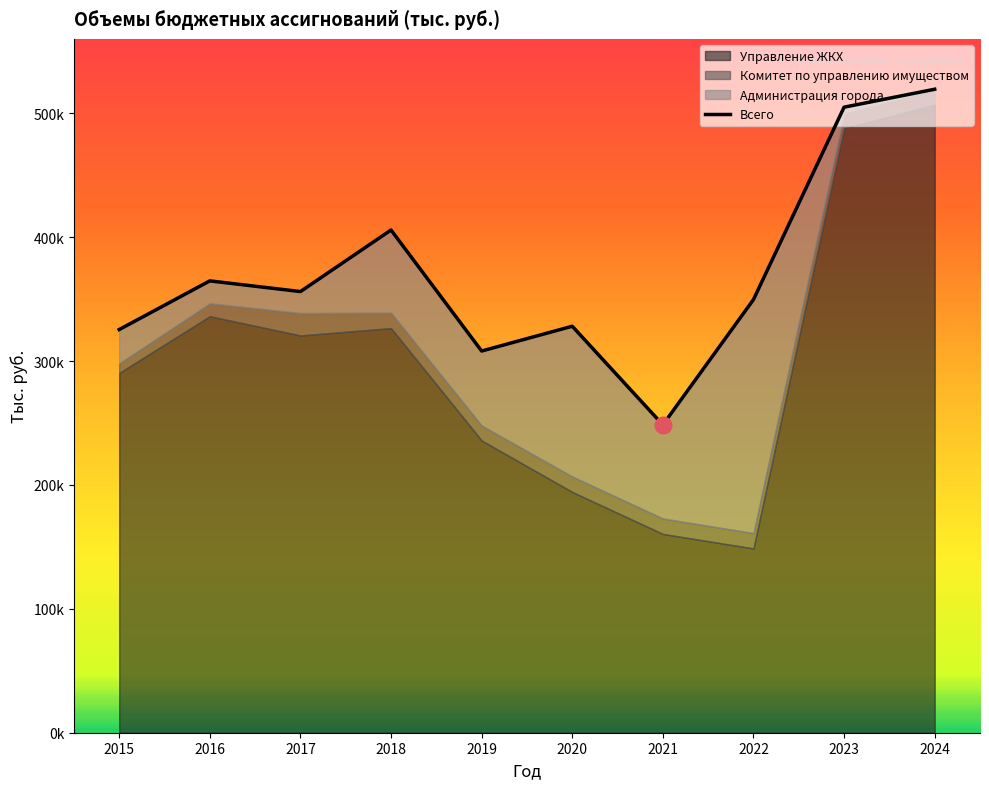

Is it true that the value at 2015 is 488566.6?

False